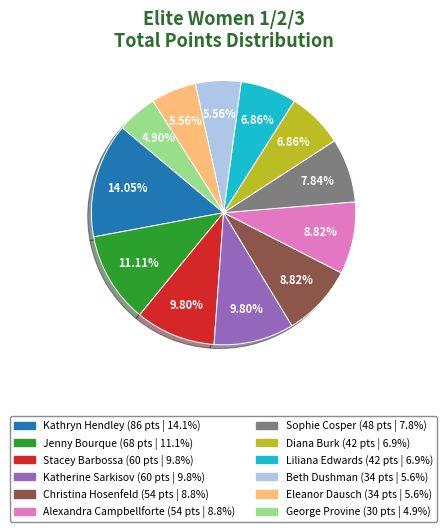

To the nearest percent, what is the difference between the largest and smallest slice percentages?

9%